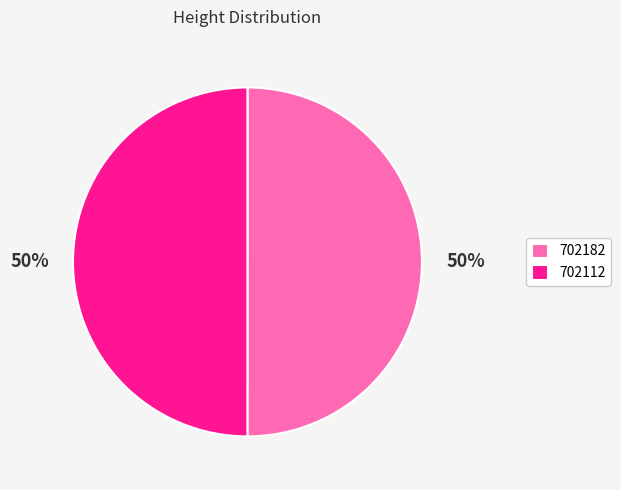

Combined, do 702112 and 702182 account for over 50%?

Yes